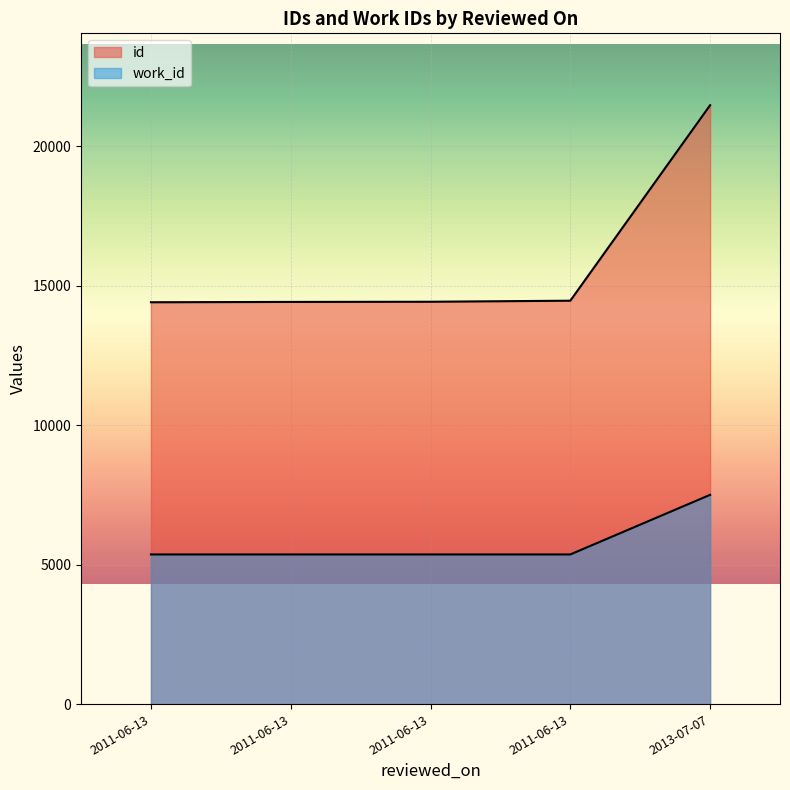

What is the maximum value shown in the chart?

21475